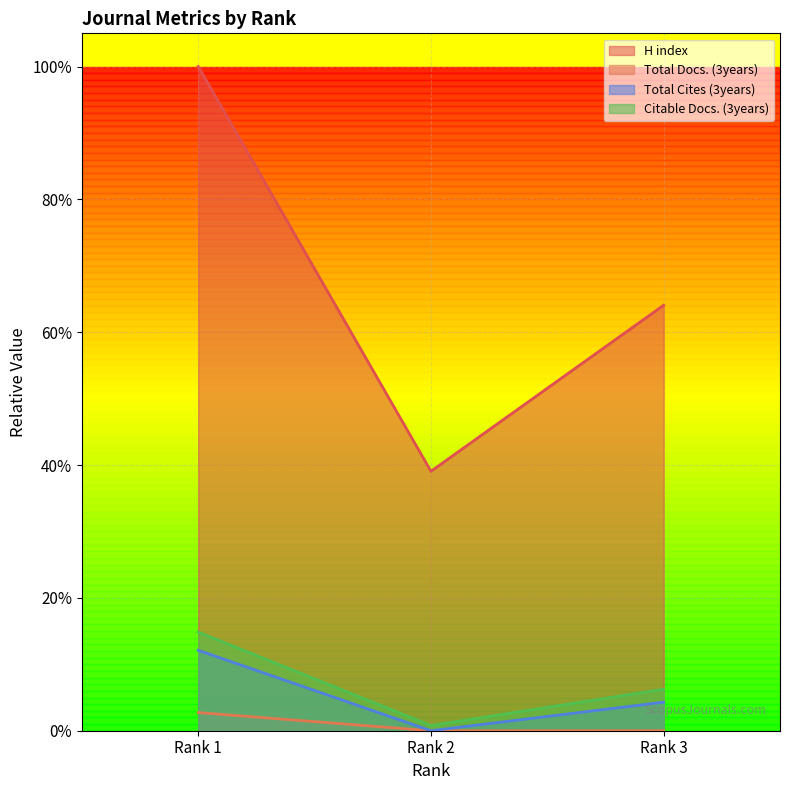

Does the chart display data point markers on the line(s)?

No